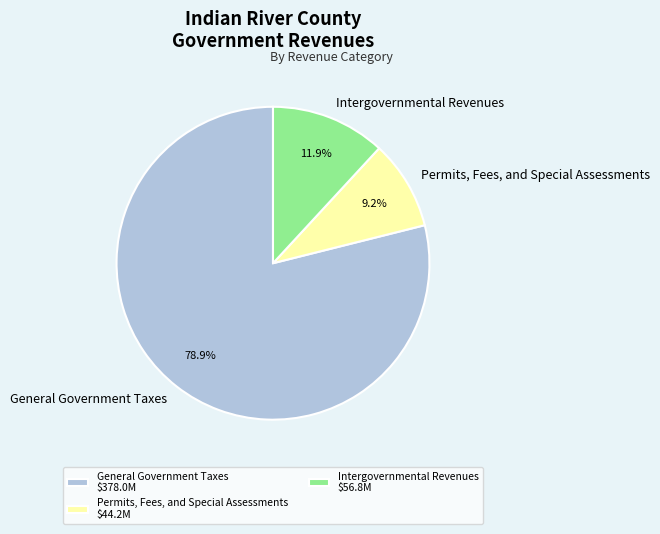

Is there a majority slice in this chart?

Yes